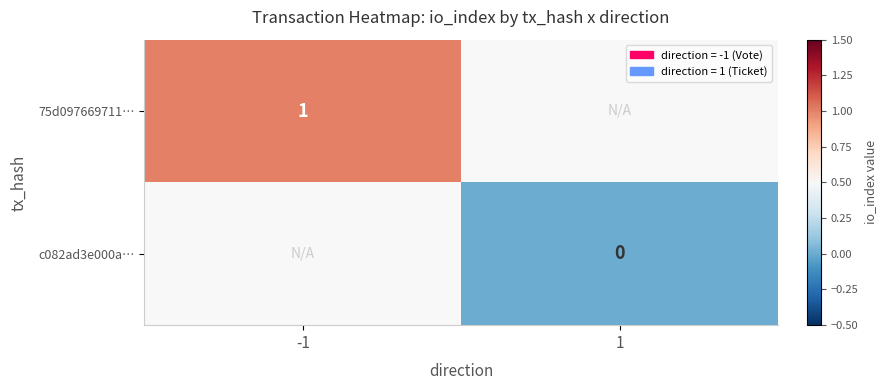

The value of 75d097669711… at -1 is 2. True or false?

False